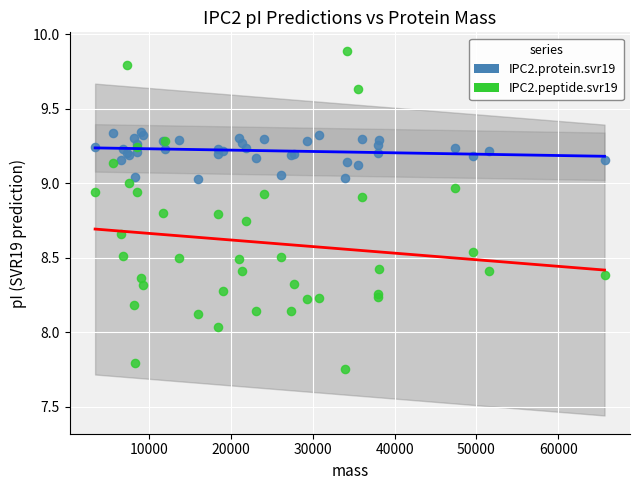

Which series reaches the maximum Y coordinate?

IPC2.peptide.svr19